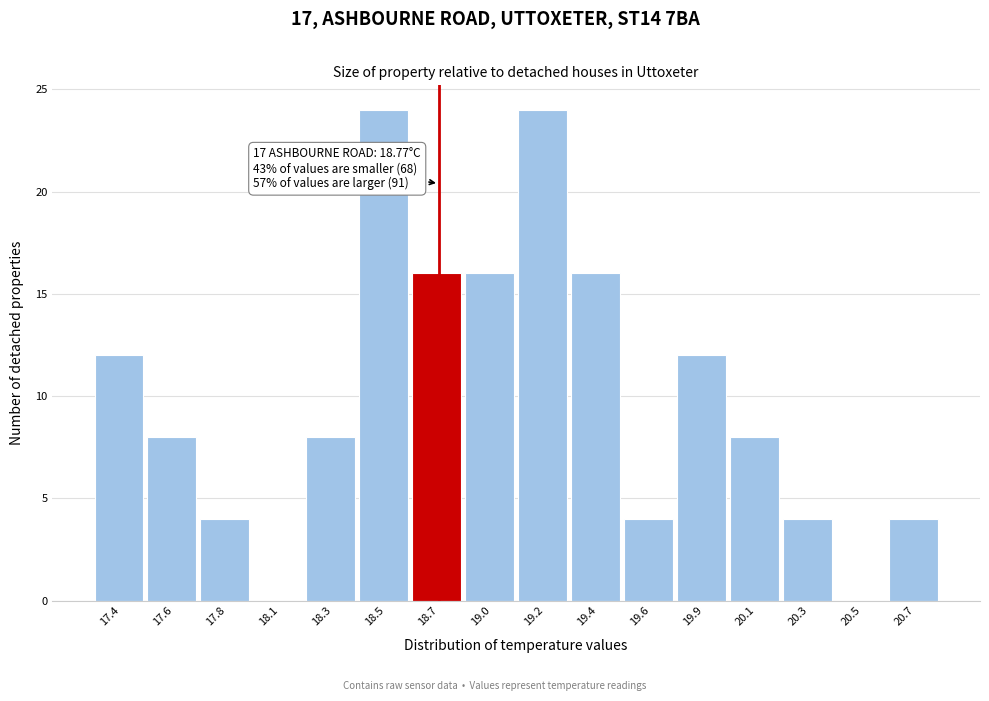

Reading right to left, list all the values displayed in this chart.

20.7=4	20.5=0	20.3=4	20.1=8	19.9=12	19.6=4	19.4=16	19.2=24	19.0=16	18.7=16	18.5=24	18.3=8	18.1=0	17.8=4	17.6=8	17.4=12